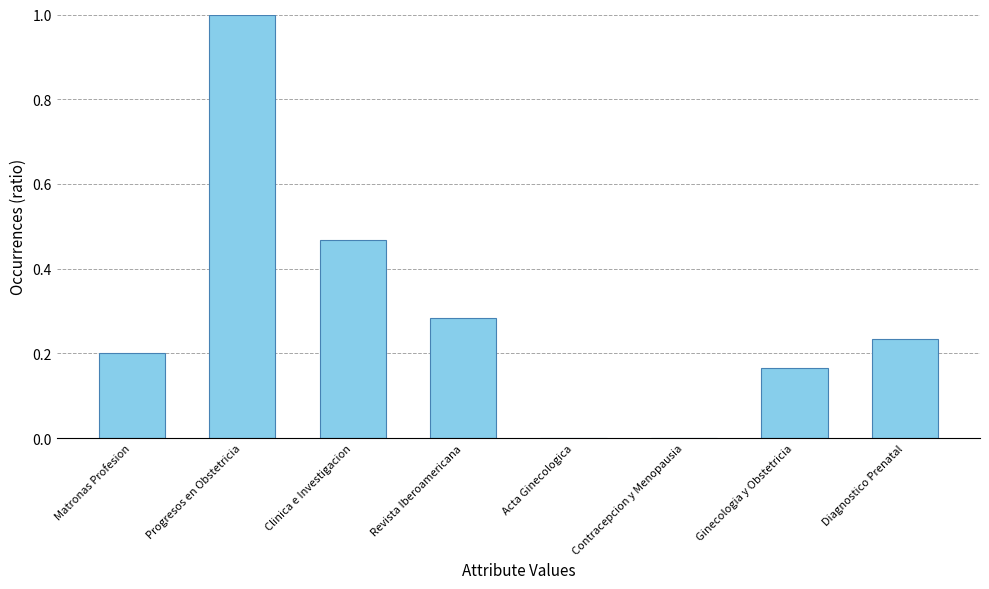

Is it true that the value at Acta Ginecologica is -0.3?

False